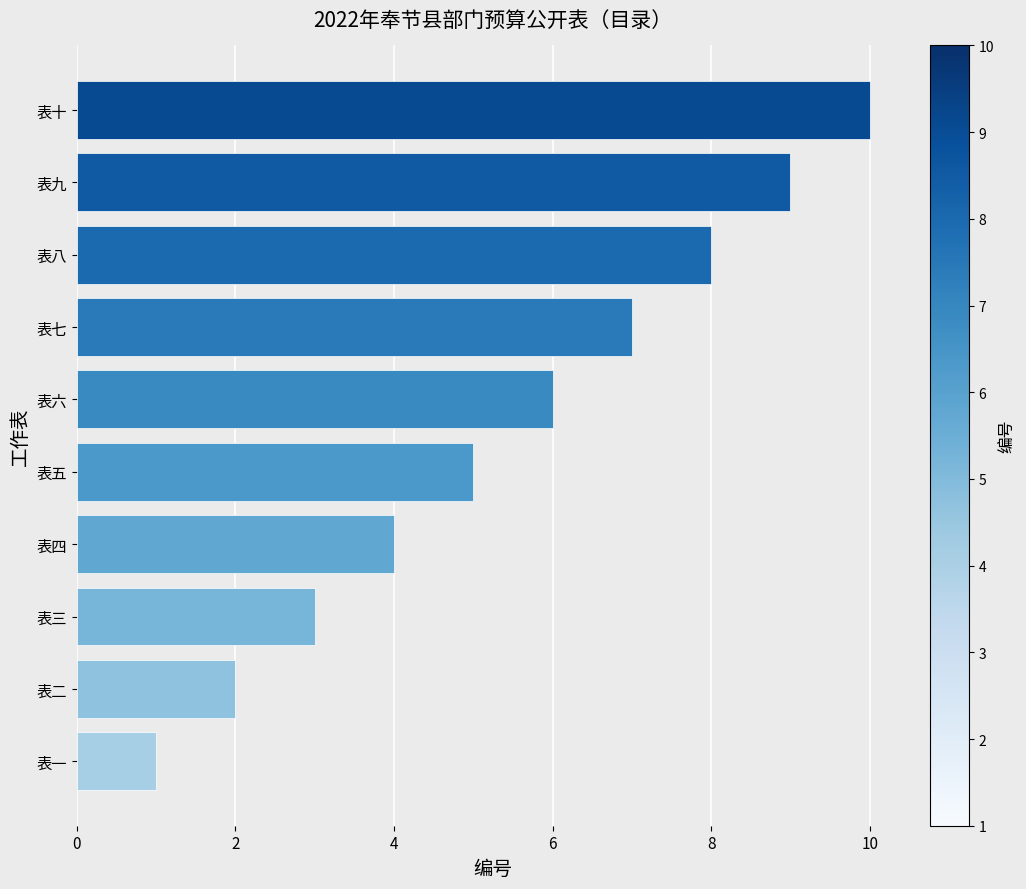

What is the change in value from 表一 to 表五?

+4